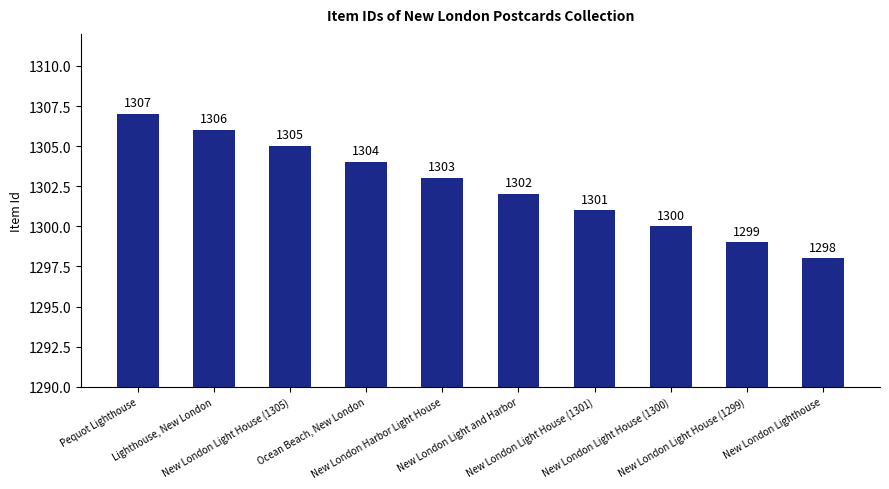

List the labels in order of value, largest first.

Pequot Lighthouse, Lighthouse, New London, New London Light House (1305), Ocean Beach, New London, New London Harbor Light House, New London Light and Harbor, New London Light House (1301), New London Light House (1300), New London Light House (1299), New London Lighthouse